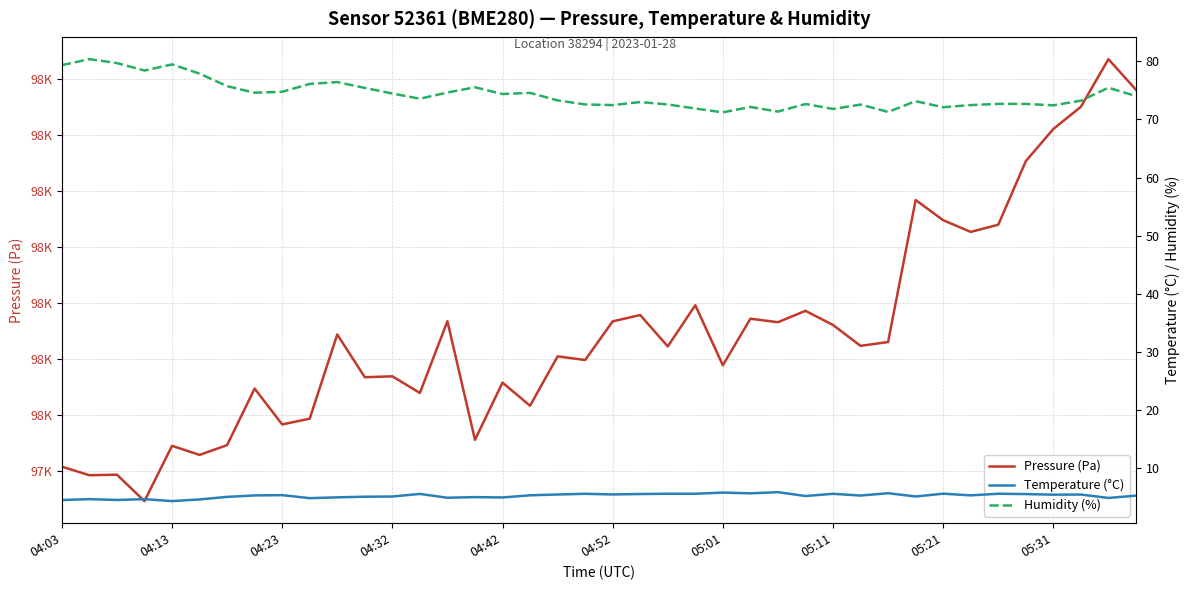

Does the chart display data point markers on the line(s)?

No